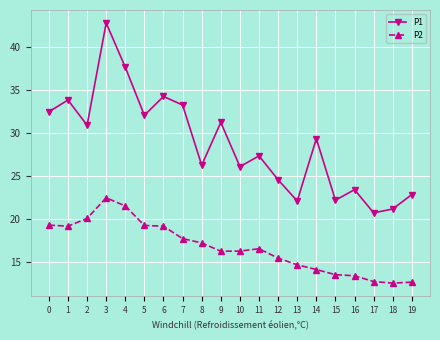

What is the value of the P1 point at the 14th from the left?

22.1